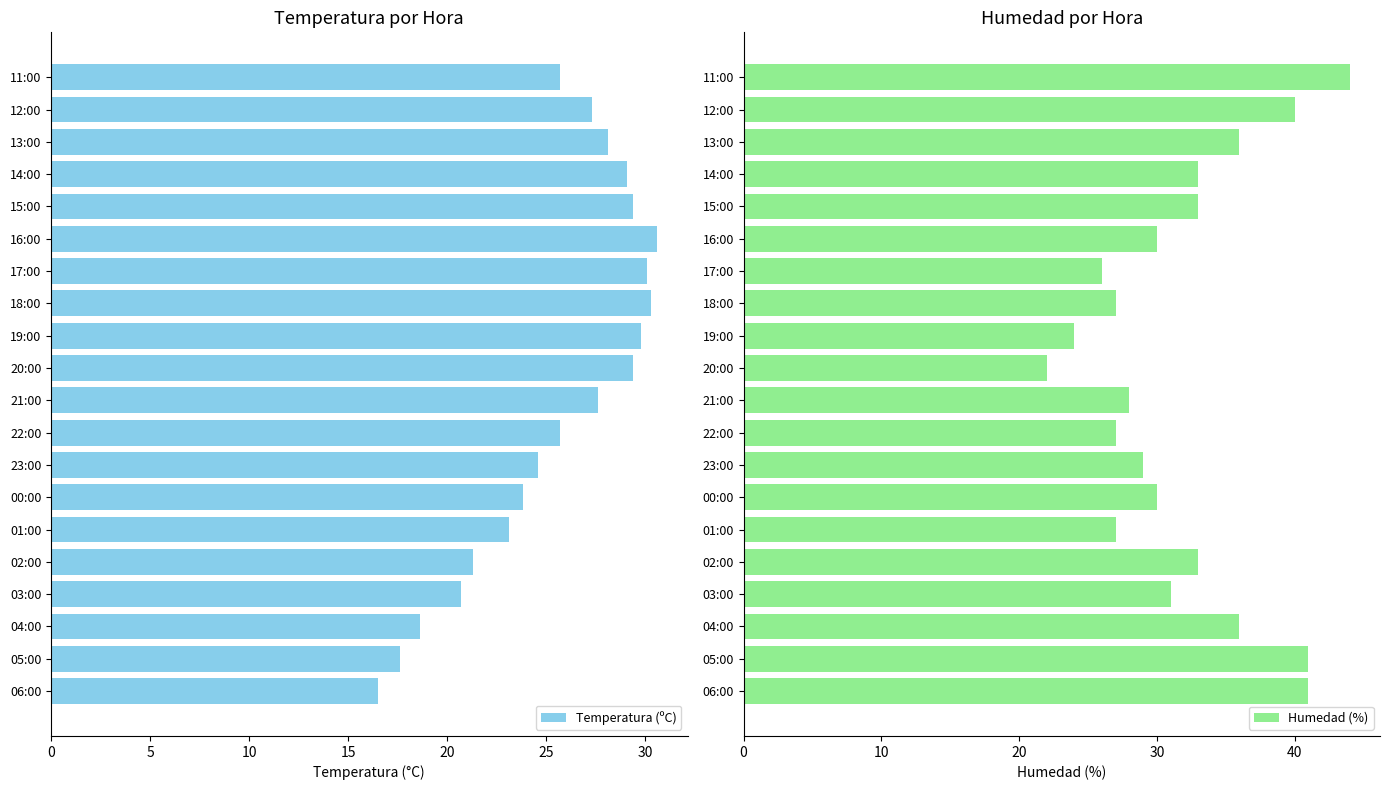

What is the sum of the Temperatura (ºC) values at 16:00 and 01:00?

53.7